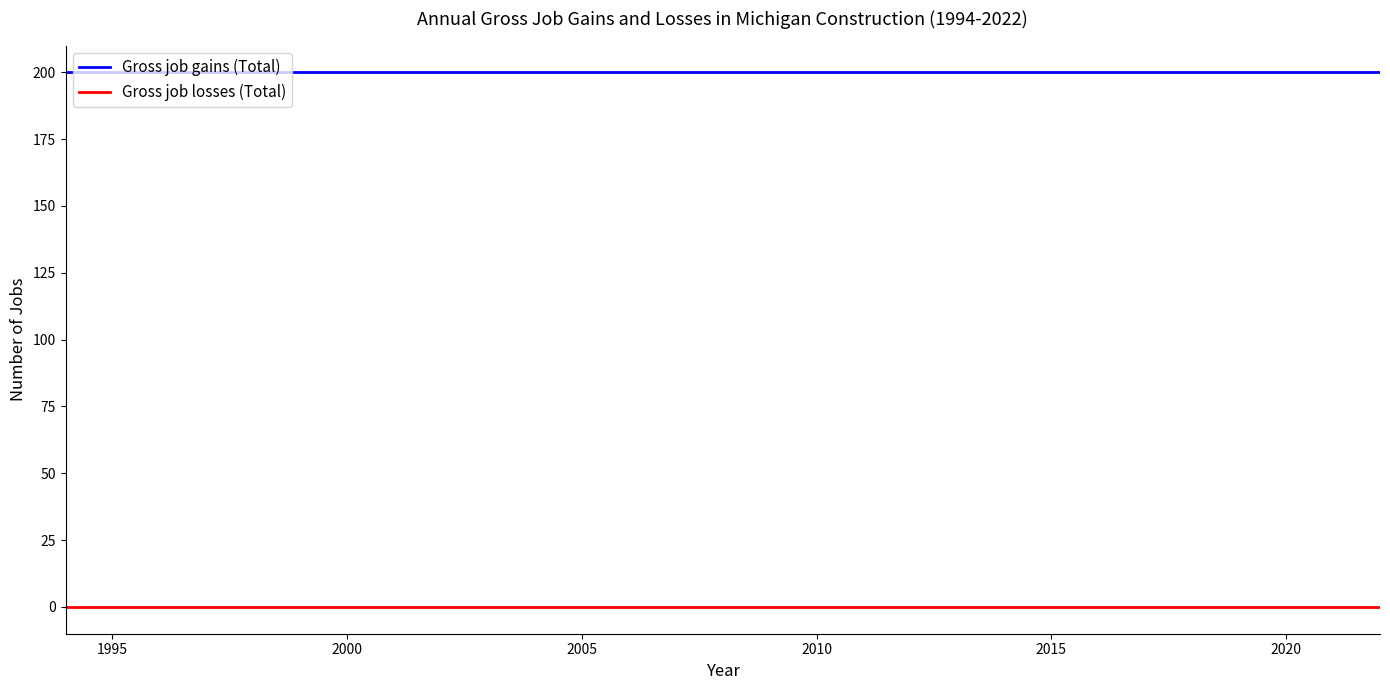

True or false: Gross job gains (Total) and Gross job losses (Total) intersect in this chart.

False